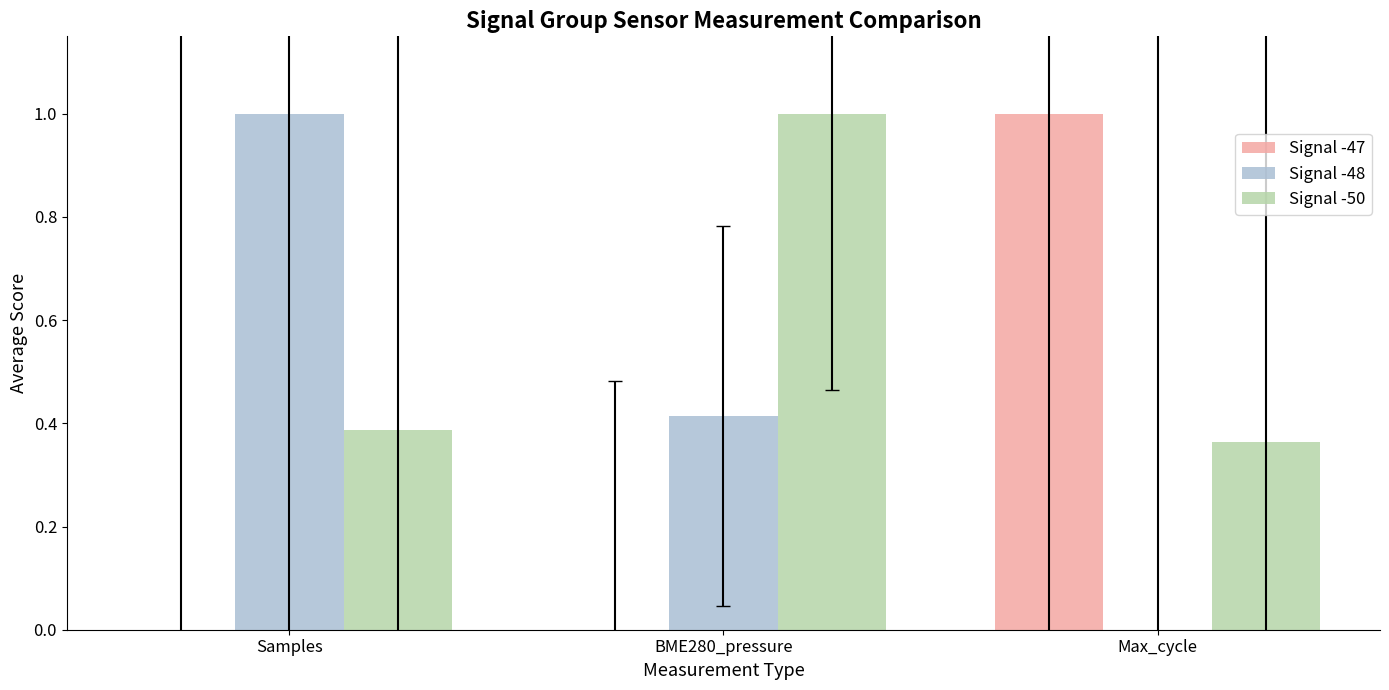

True or false: Signal -47 has a value of -0.4 at BME280_pressure.

False